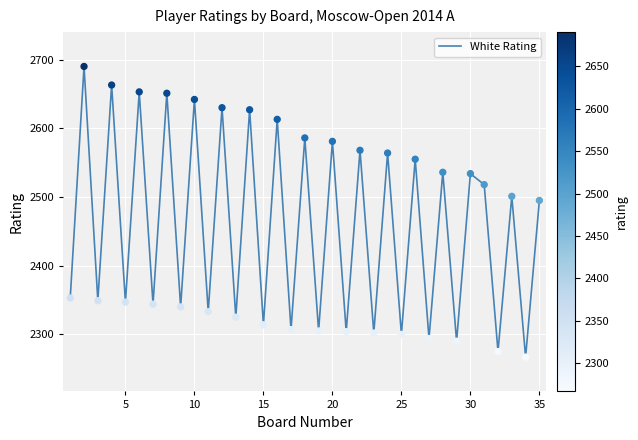

What is the greatest value displayed?

2690